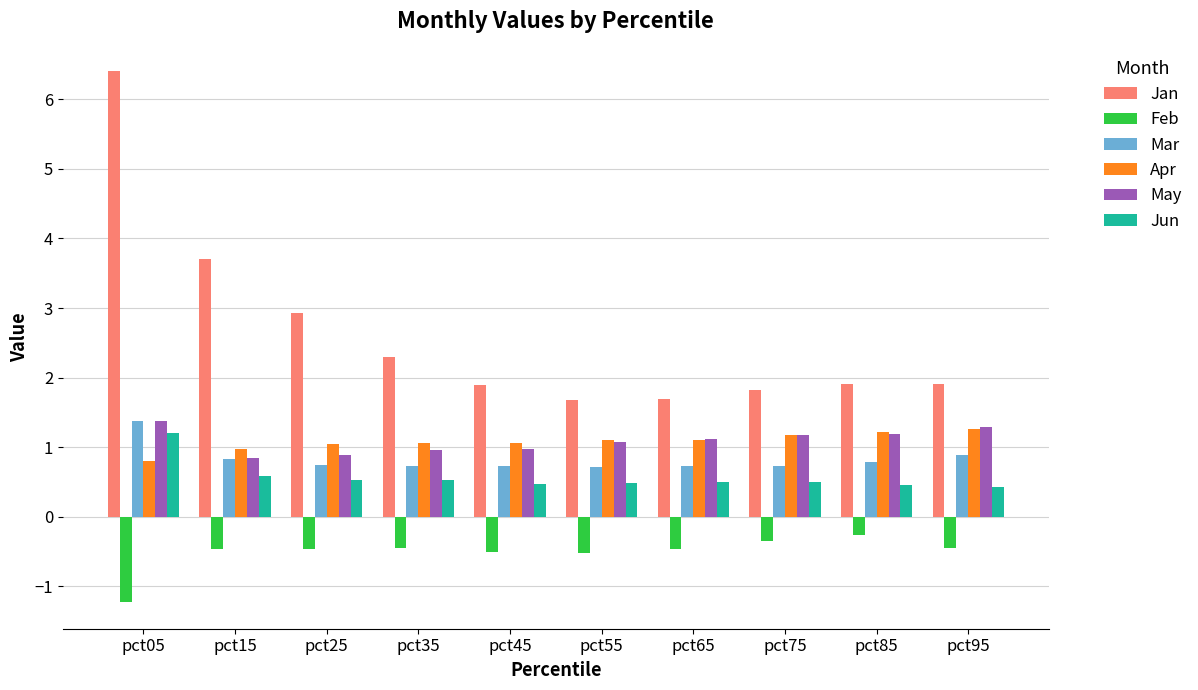

What is the lowest value of the Jun series?

0.4